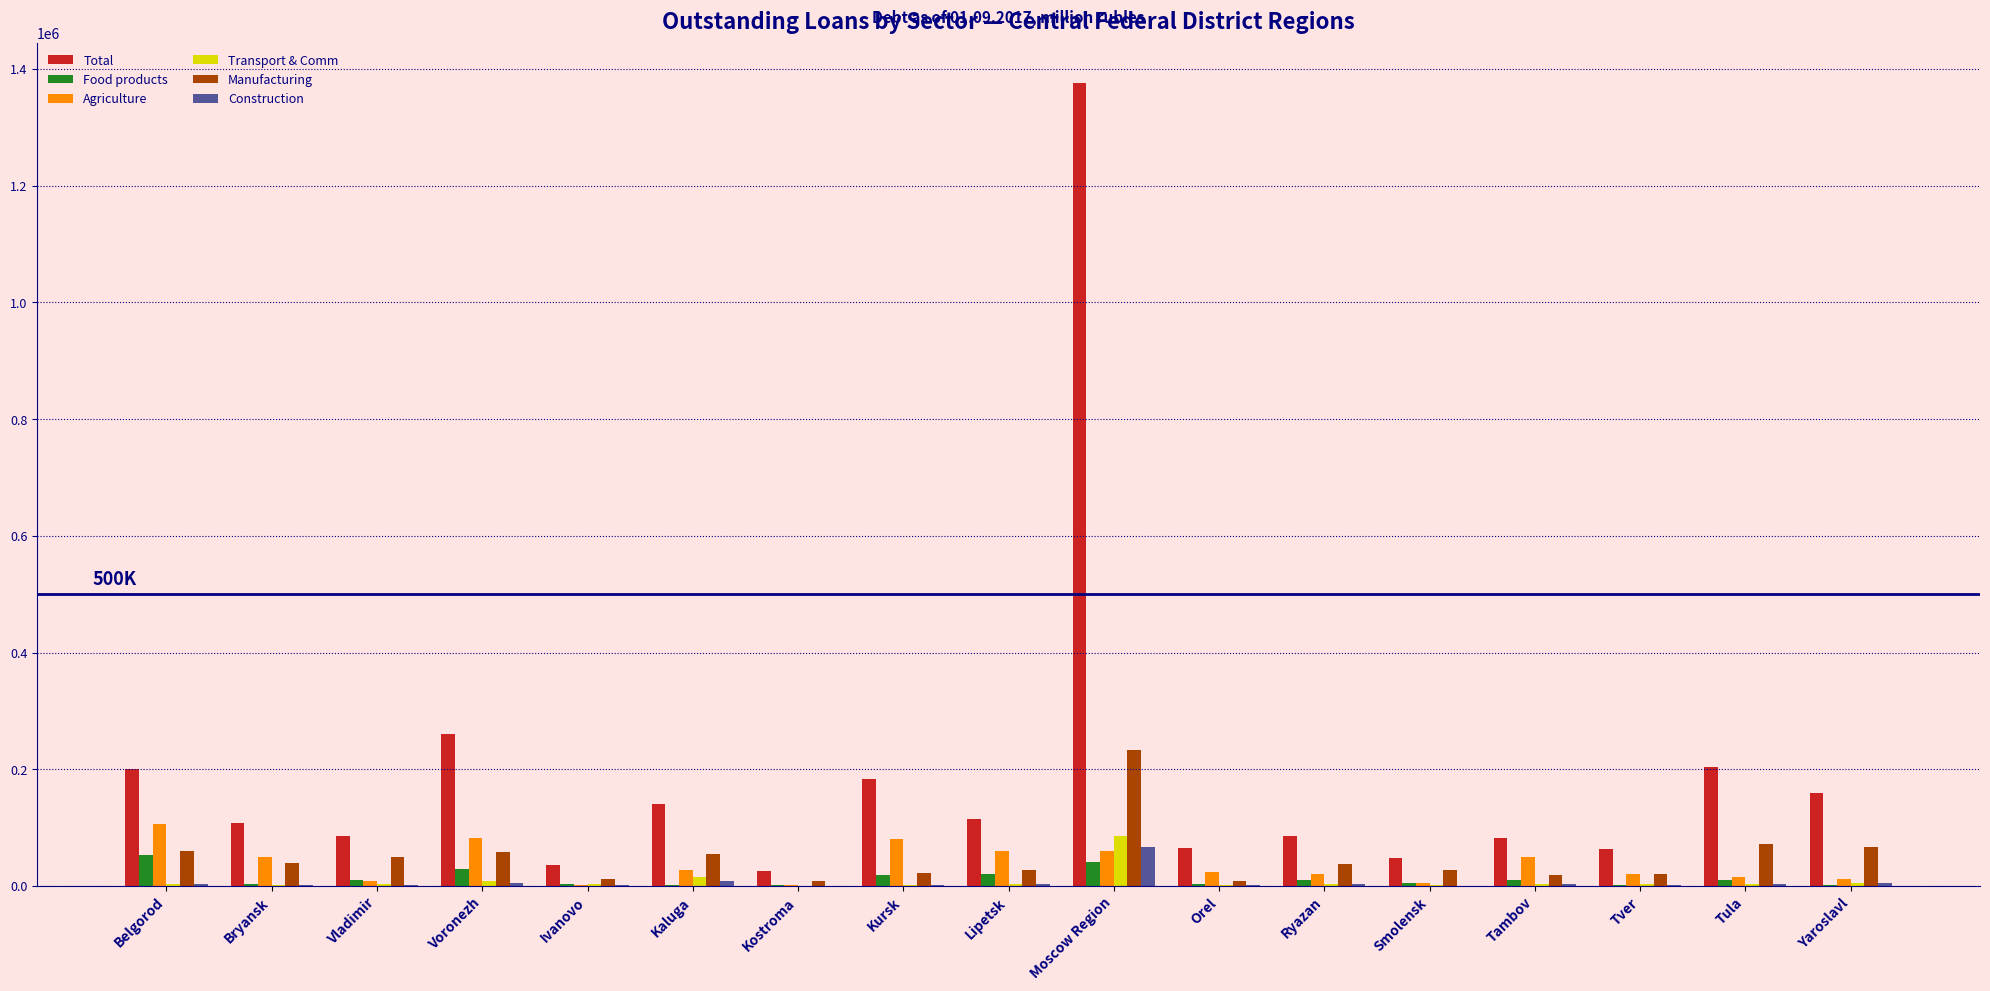

Which series has the largest total across all categories?

Total